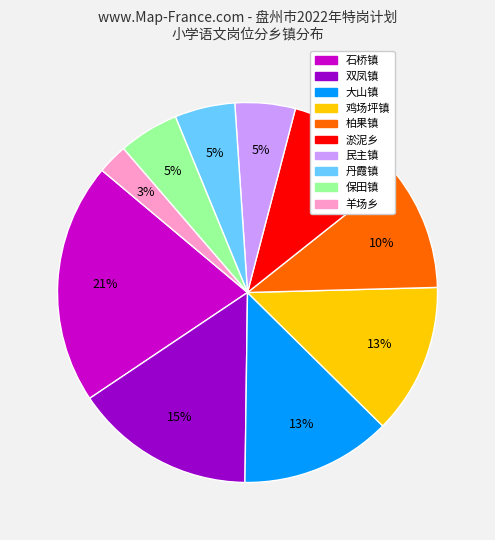

To the nearest percent, what is the difference between the largest and smallest slice percentages?

18%